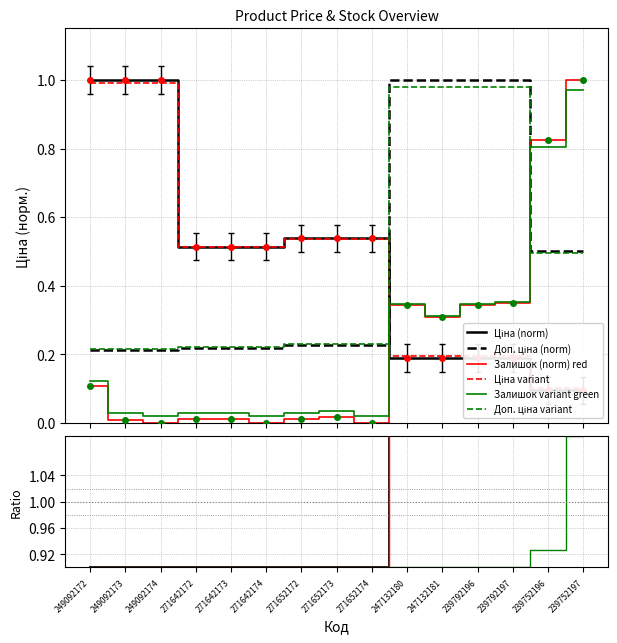

At which category does the chart reach its peak across all series?

249092172